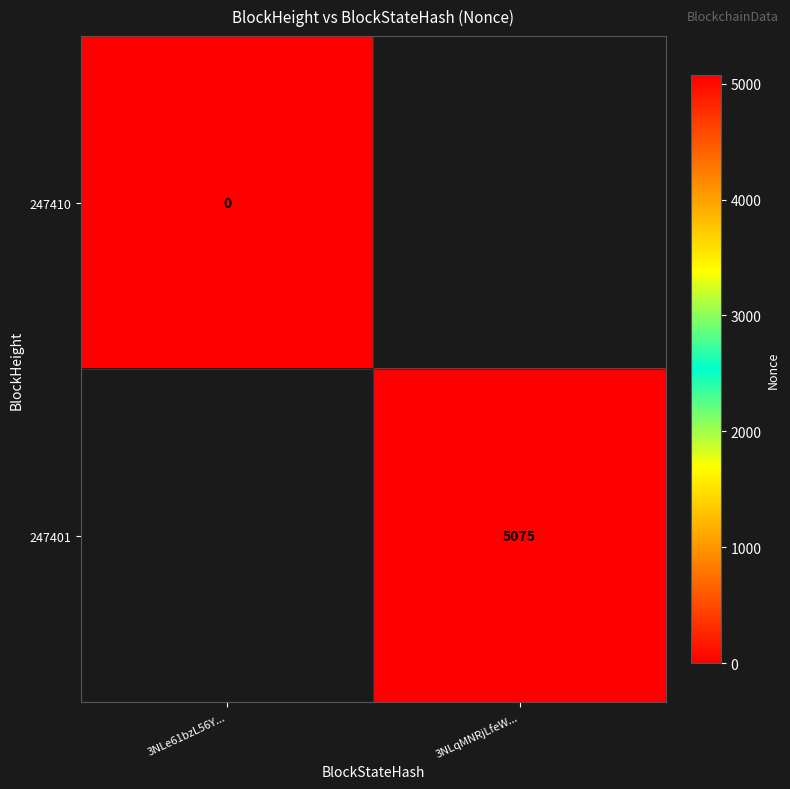

What value does the 247401 series have at 3NLqMNRjLfeW...?

5075.0